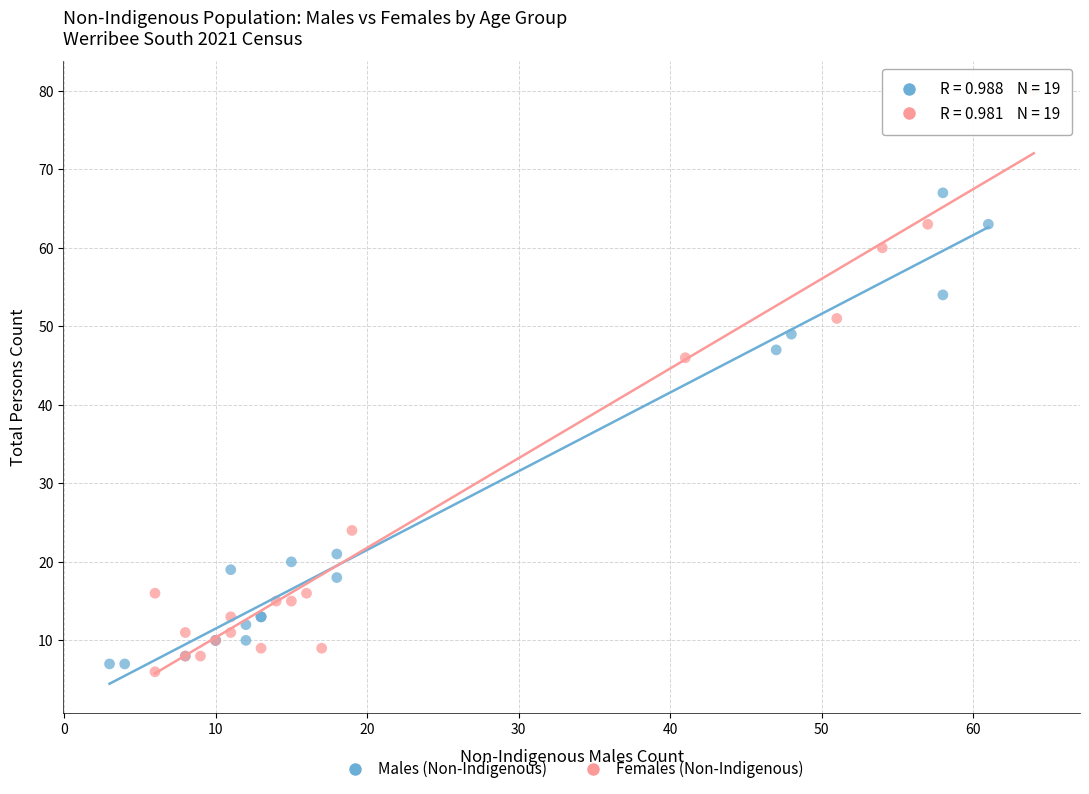

Which series has the widest spread of Y values?

Females (Non-Indigenous)